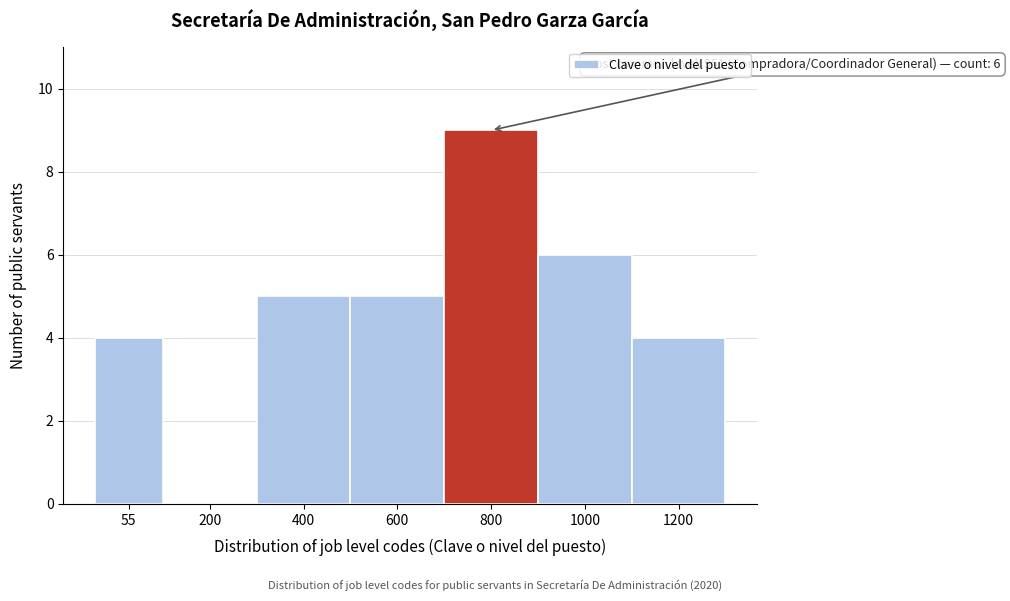

Reading left to right, what are all the values shown in this chart?

55=4	200=0	400=5	600=5	800=9	1000=6	1200=4